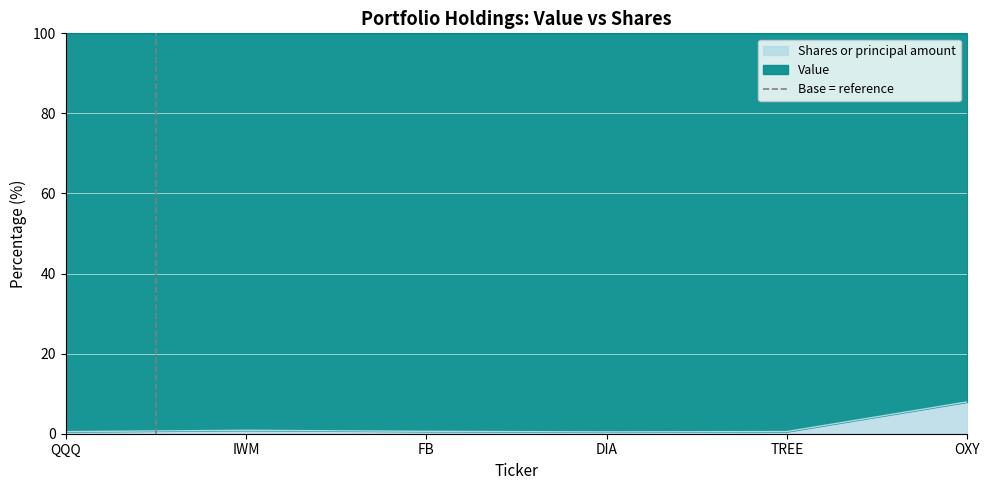

The Shares or principal amount series shows 7.9 at OXY. True or false?

True